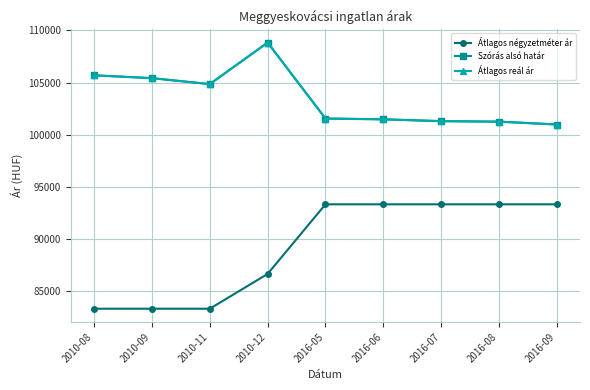

Which series has the largest total across all categories?

Szórás alsó határ